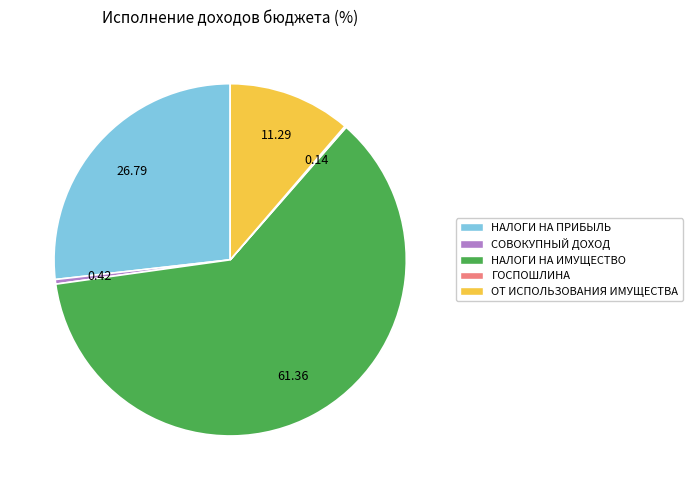

Between НАЛОГИ НА ПРИБЫЛЬ and СОВОКУПНЫЙ ДОХОД, which is larger?

НАЛОГИ НА ПРИБЫЛЬ